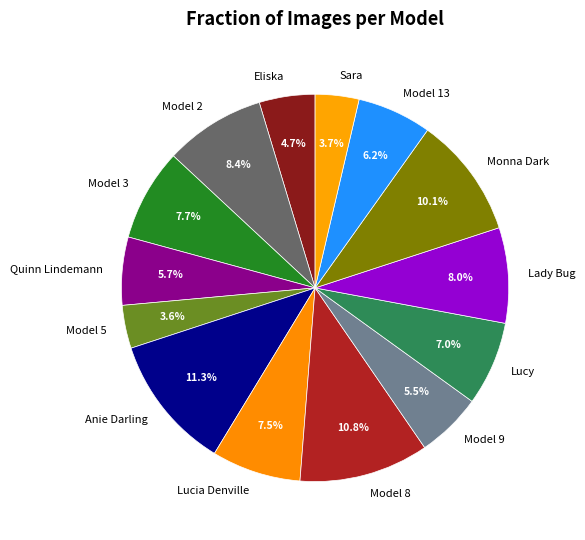

Is there any slice that represents more than half of the pie?

No